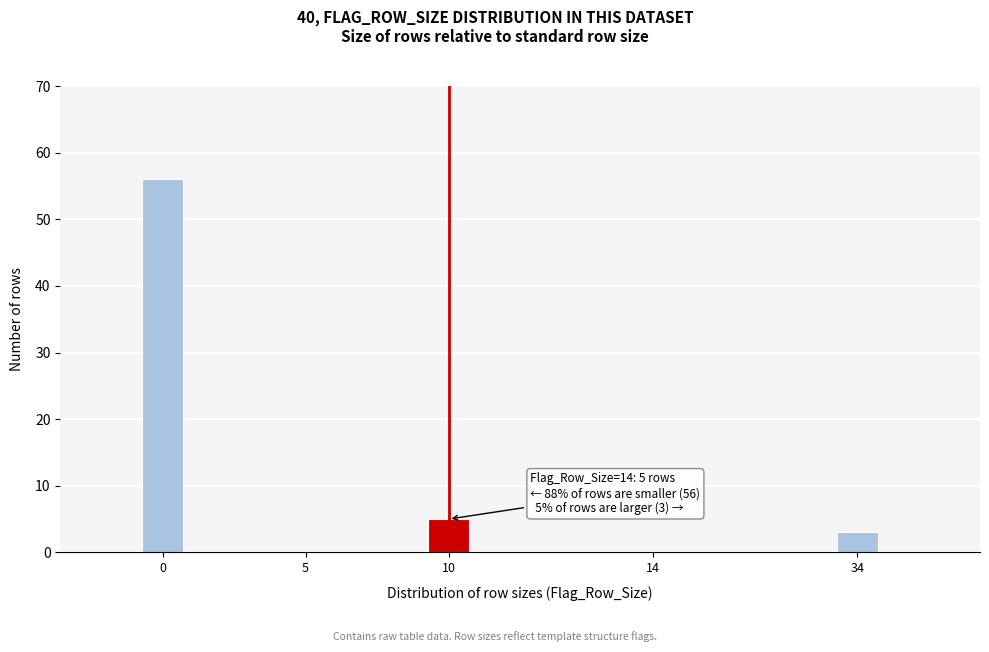

Reading left to right, transcribe all the data shown in this chart.

0=56	5=0	10=5	14=0	34=3